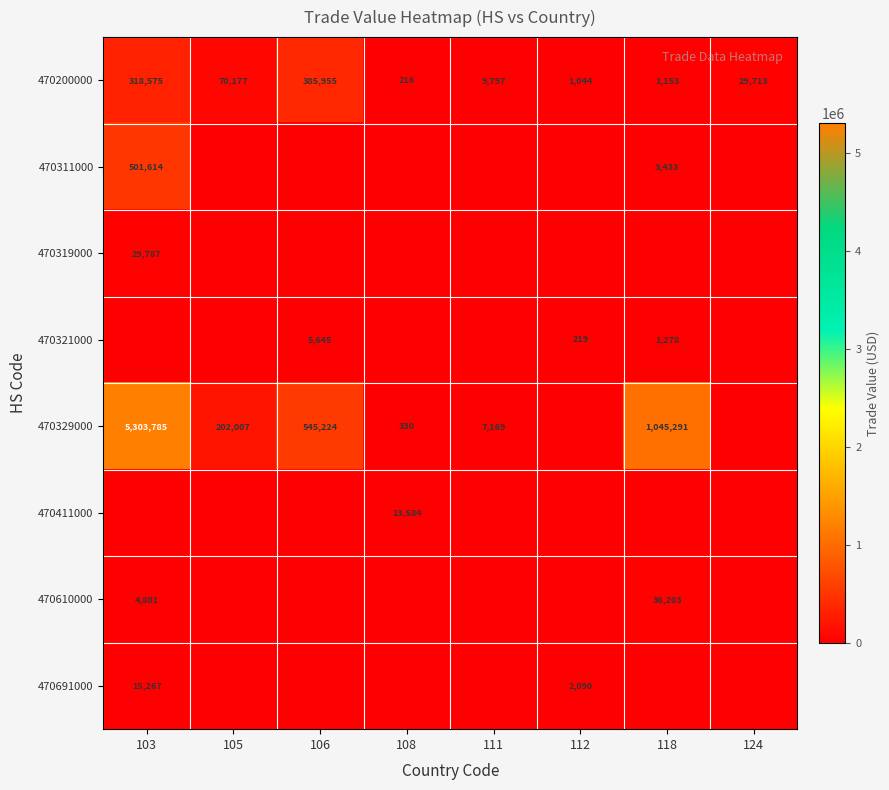

Count the number of data series in this chart.

8